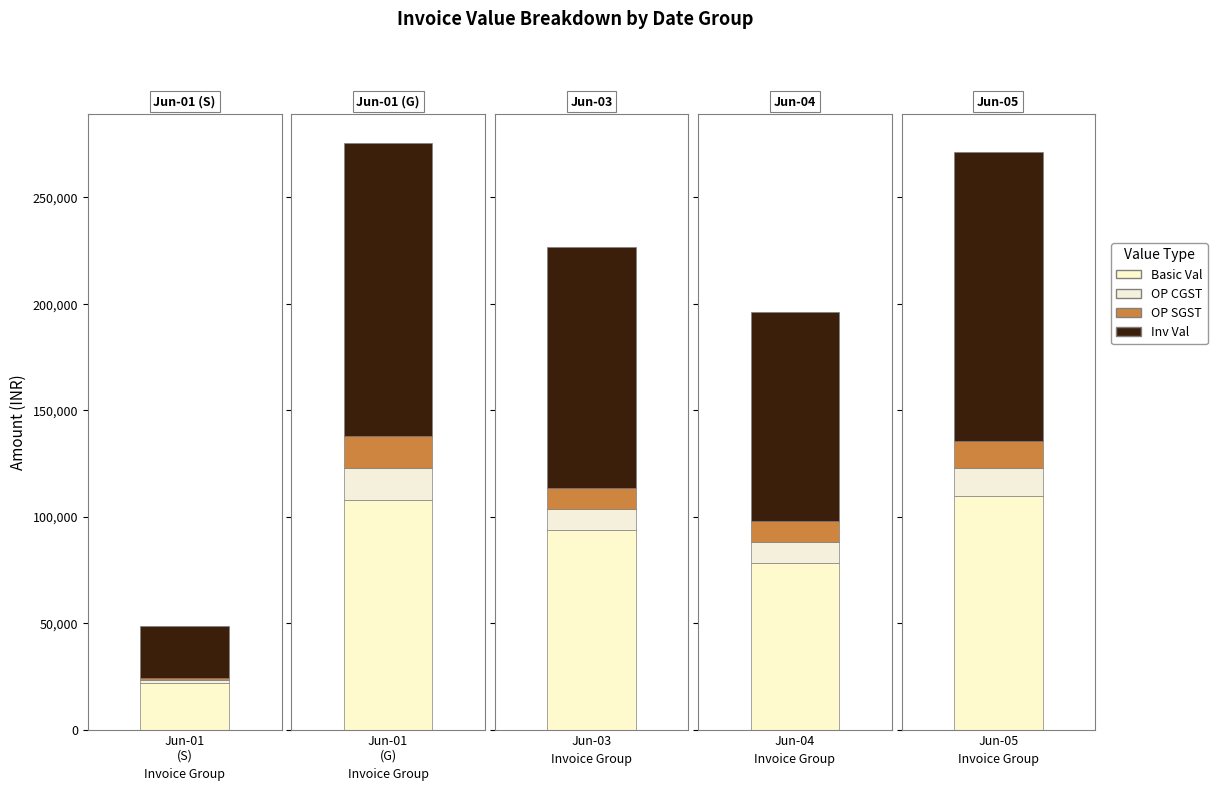

Is the value of OP CGST at 0120/G greater than the value of OP SGST at 0117/S?

Yes